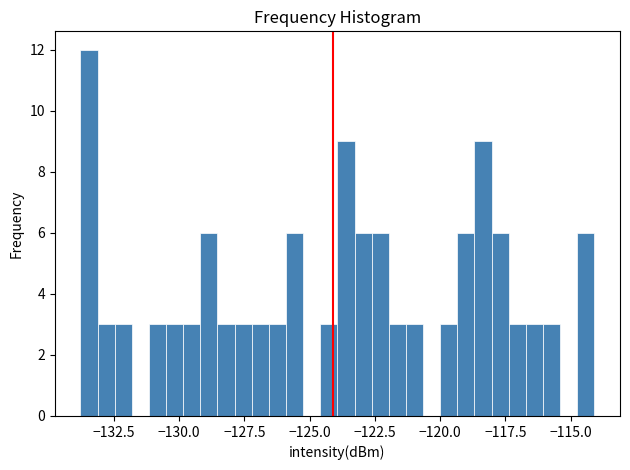

Read against the x-axis, roughly where is the centre of the tallest bar?

-133.5